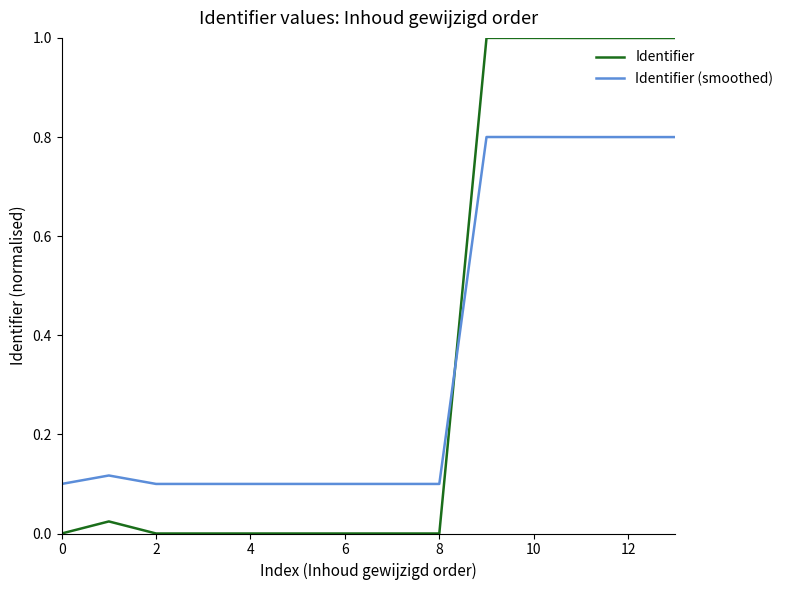

How many series are shown in this chart?

2